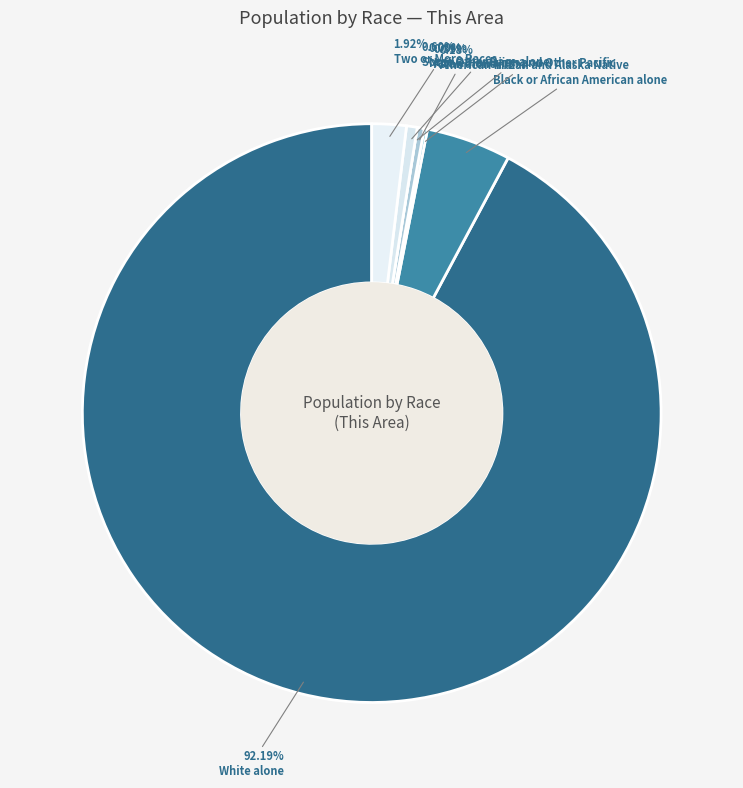

What is the smallest slice in the pie chart?

Native Hawaiian and Other Pacific